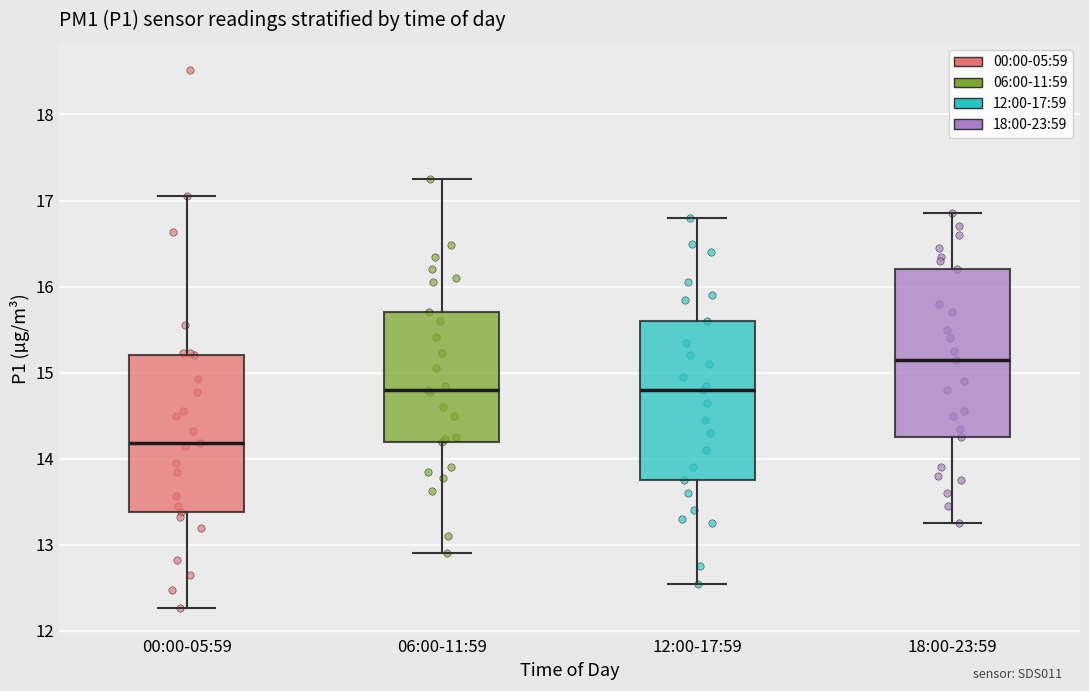

Reading left to right, transcribe this box plot: for each box, give where its median line is, the range the box spans, and where its two whiskers end, as read against the y-axis. The values are not printed on the chart, so give them approximately, as read against the axis.

00:00-05:59: median 14.2, box 13.4 to 15.2, whiskers 12.3 to 17.1
06:00-11:59: median 14.8, box 14.2 to 15.7, whiskers 12.9 to 17.3
12:00-17:59: median 14.8, box 13.8 to 15.6, whiskers 12.6 to 16.8
18:00-23:59: median 15.2, box 14.3 to 16.2, whiskers 13.3 to 16.9